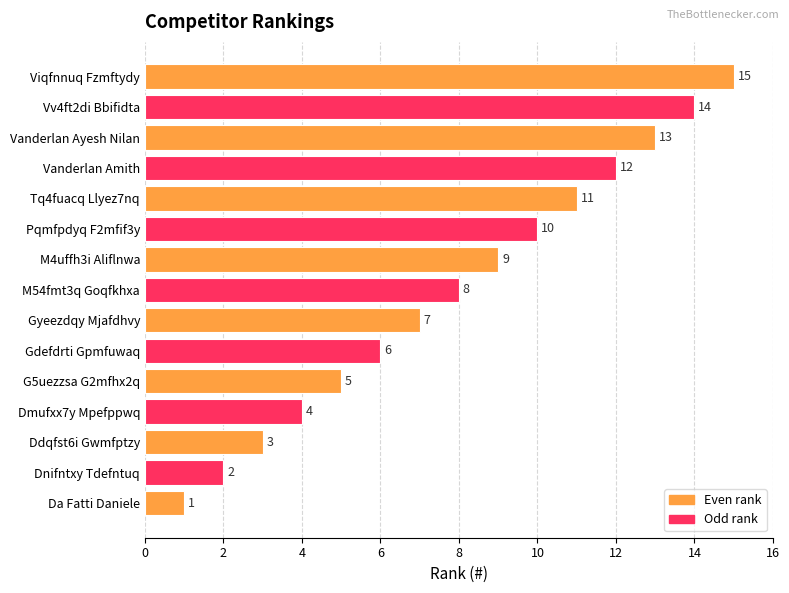

How many bars are there in total?

15